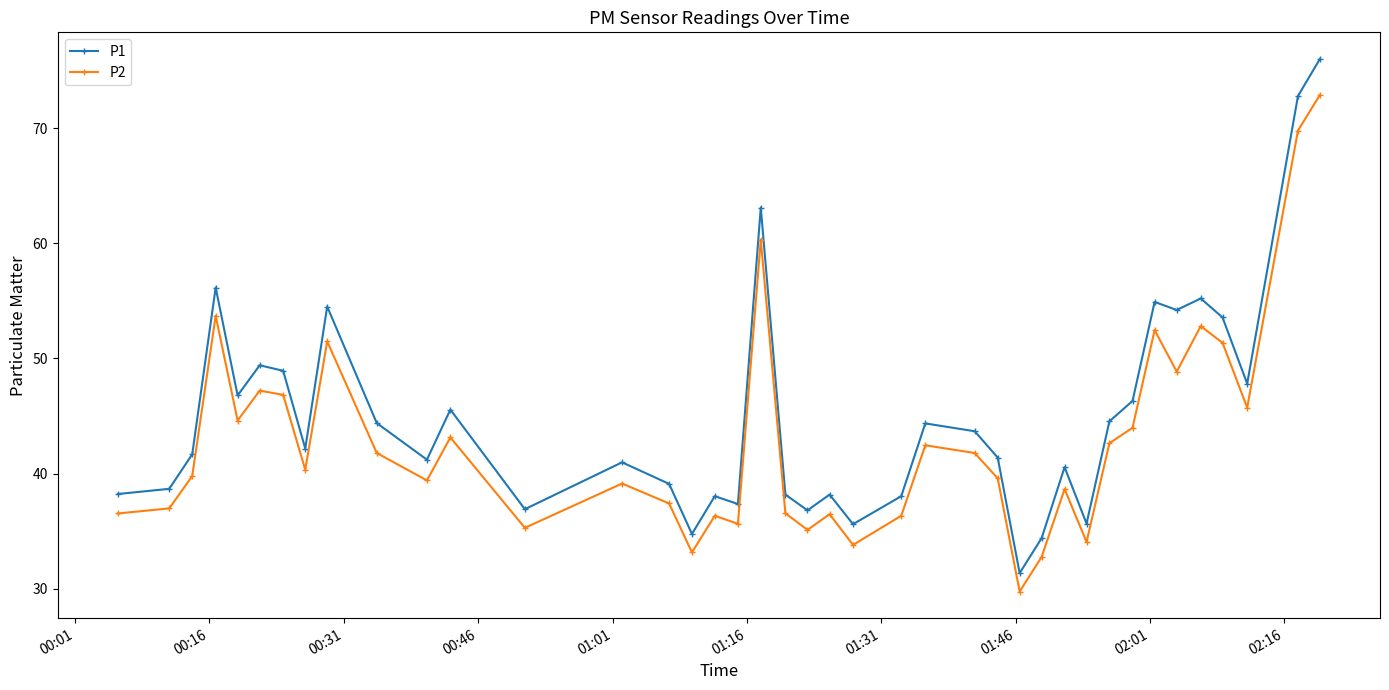

Rank the series by their maximum value, from lowest to highest.

P2, P1